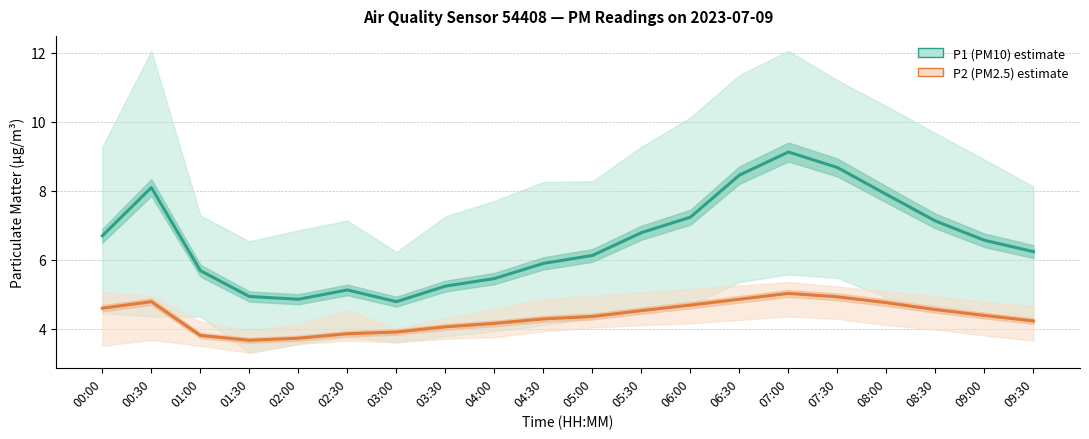

True or false: P1 (PM10) and P2 (PM2.5) intersect in this chart.

False